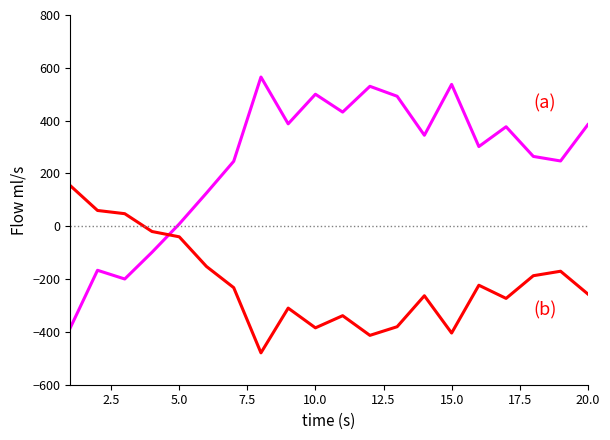

What is the minimum value shown in the chart?

-479.3